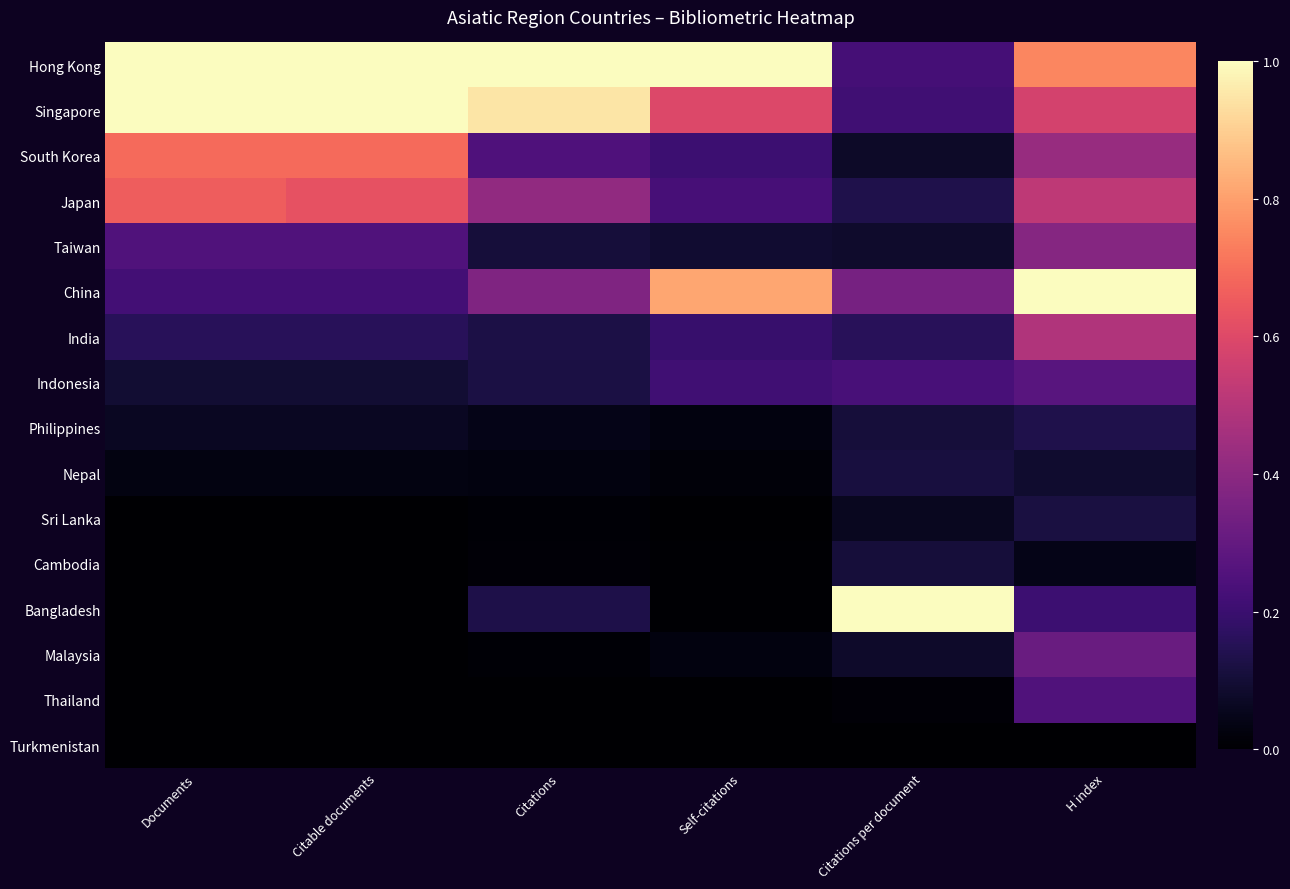

Rank the series by their maximum value, from highest to lowest.

Hong Kong, Singapore, China, Bangladesh, South Korea, Japan, India, Taiwan, Malaysia, Indonesia, Thailand, Philippines, Sri Lanka, Nepal, Cambodia, Turkmenistan